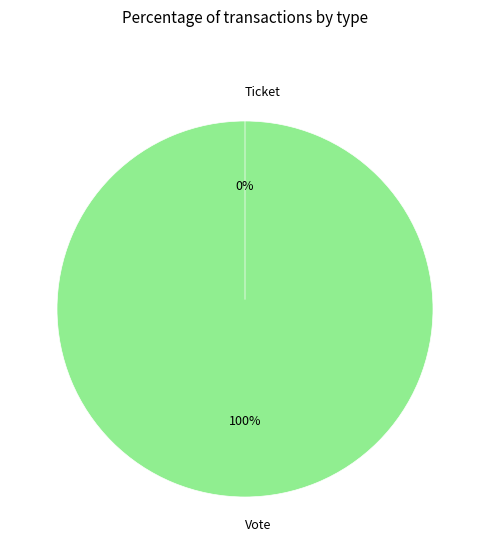

What is the smallest slice in the pie chart?

Ticket